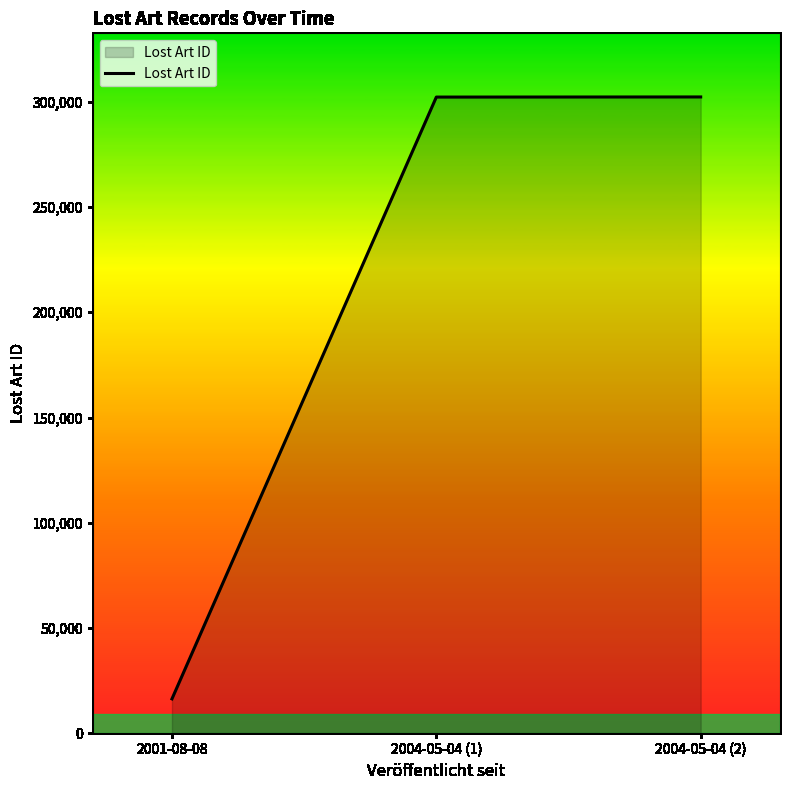

What is the difference between the maximum and minimum values?

286037